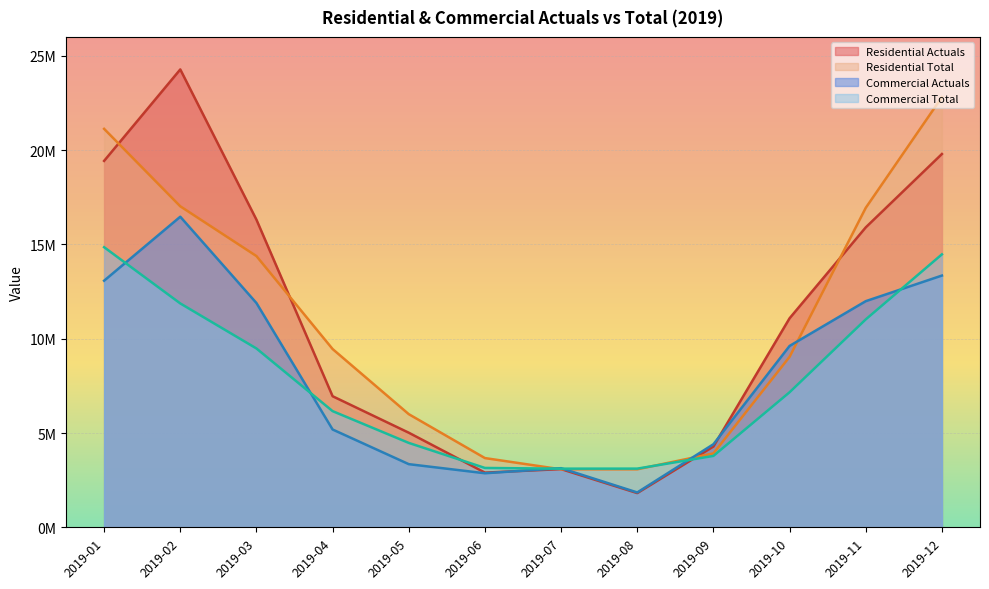

How many intersections are there between Commercial Actuals and Commercial Total?

6